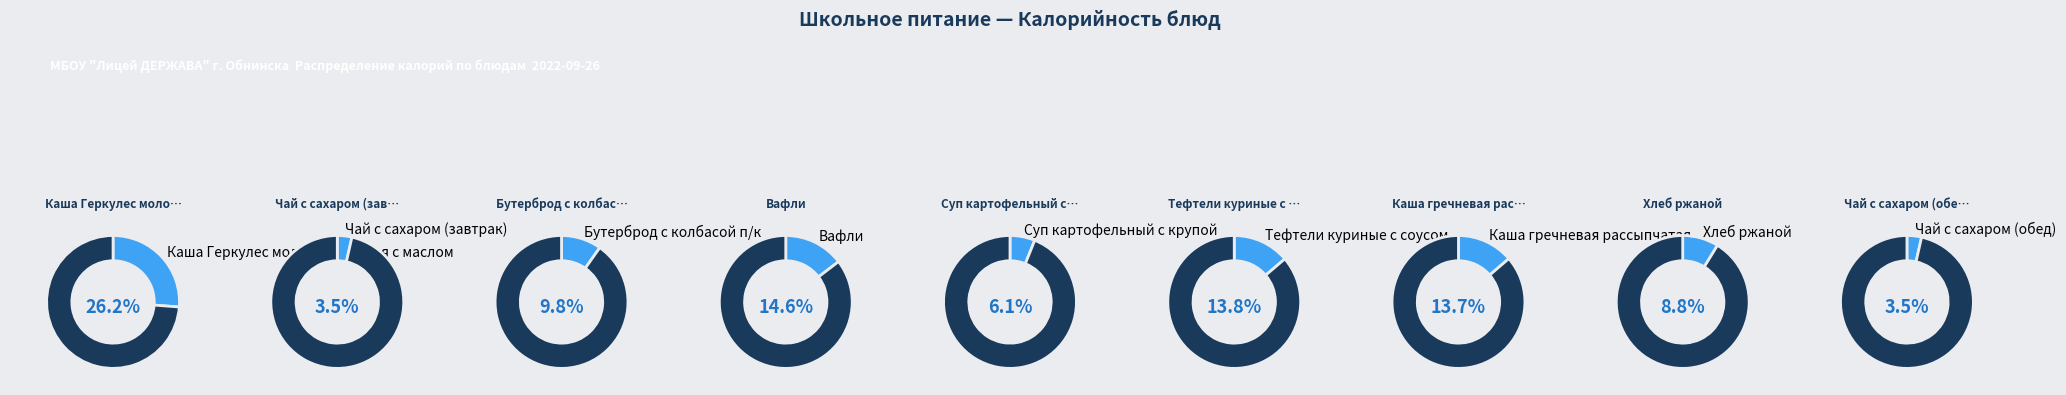

To the nearest percent, what is the difference between the Вафли and Суп картофельный с крупой slice percentages?

9%